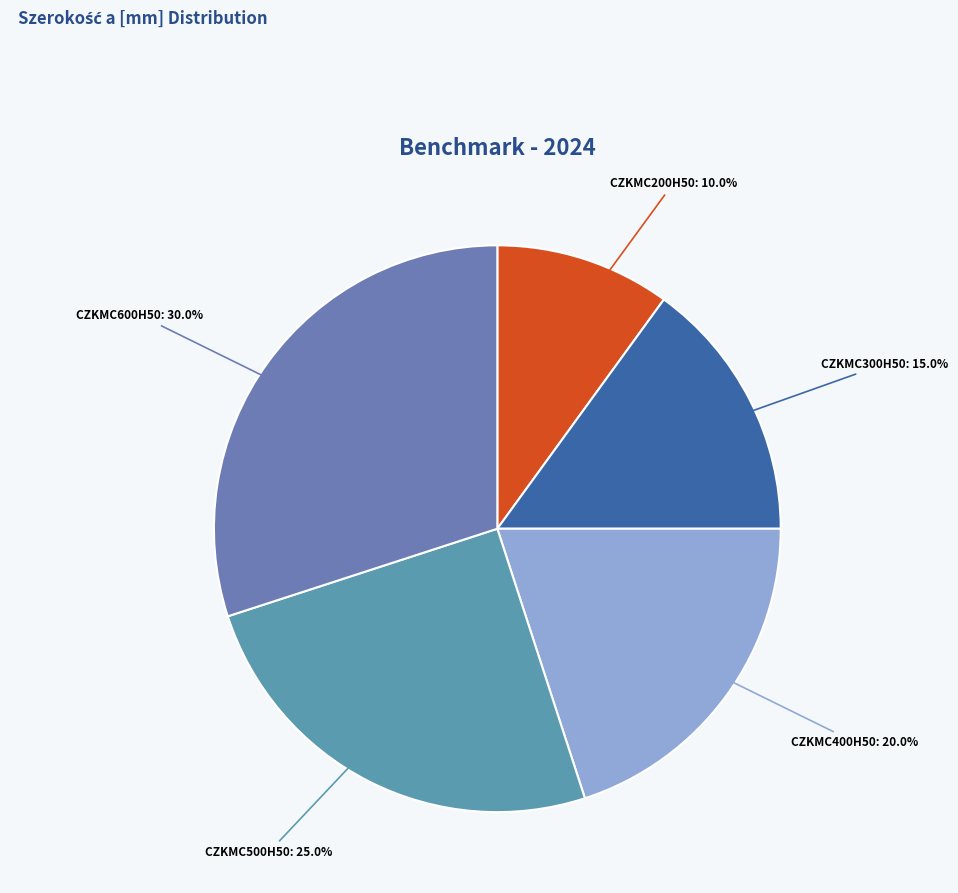

Does any single category account for the majority?

No